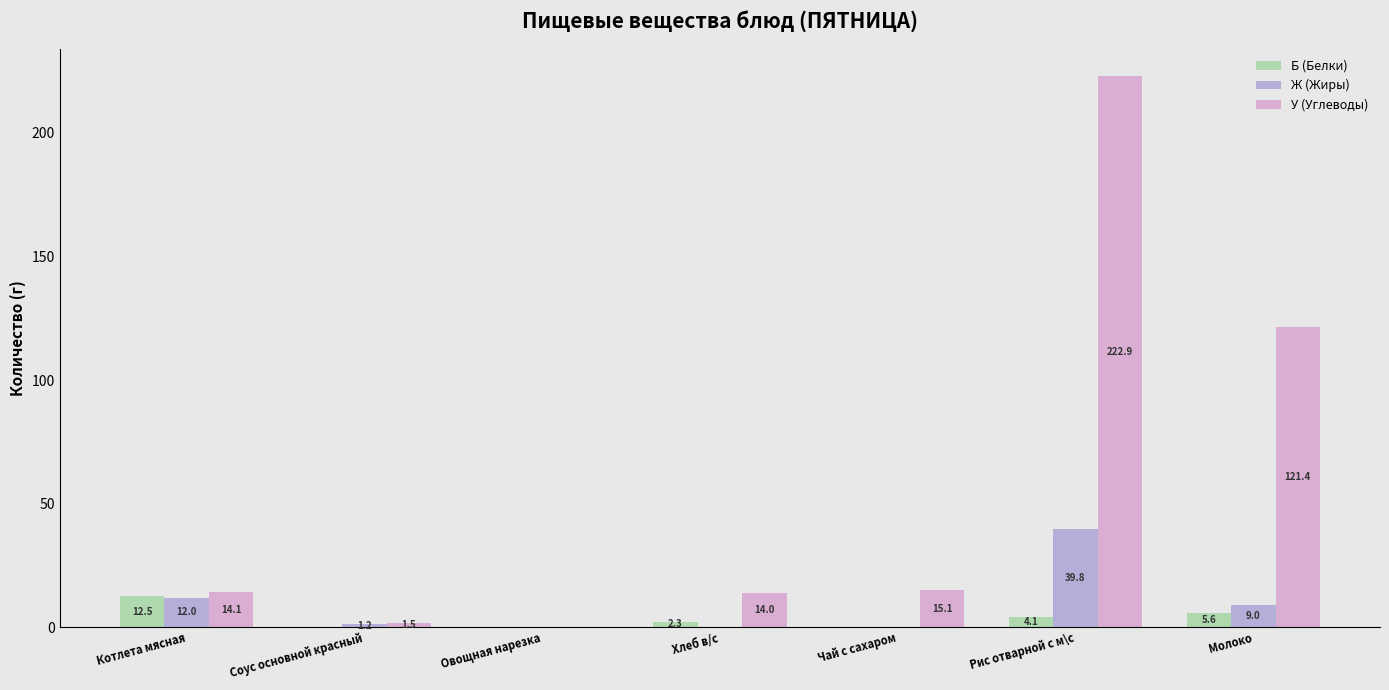

How many groups of bars are there?

7